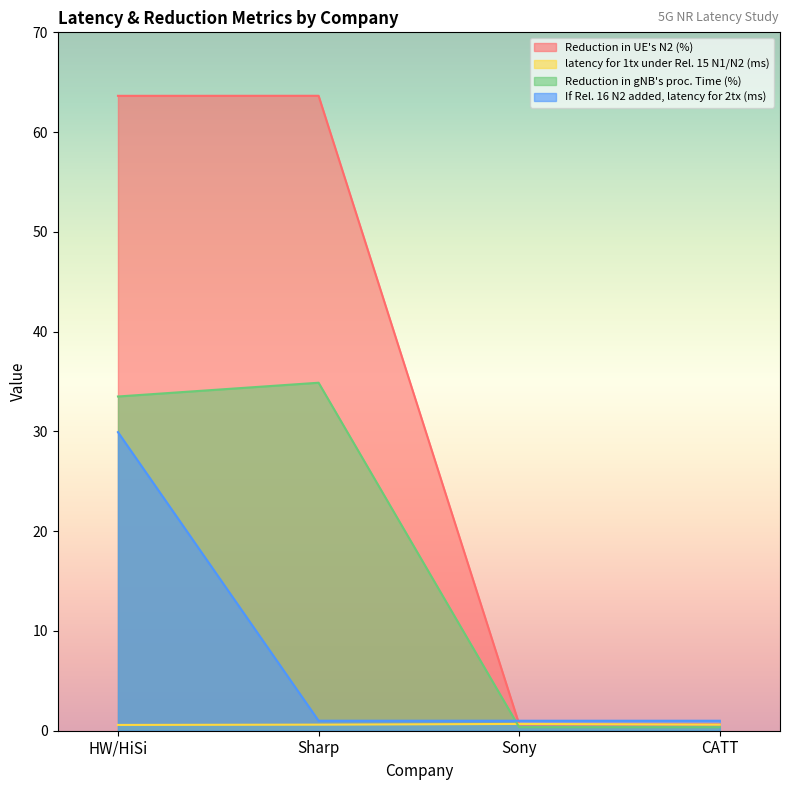

What is the average value of the Reduction in UE's N2 (%) series?

32.1